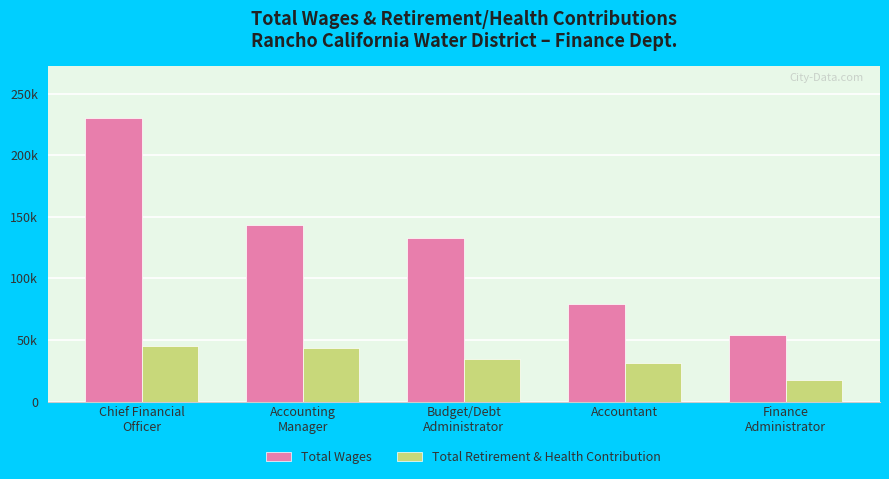

Does the chart contain stacked bars?

No